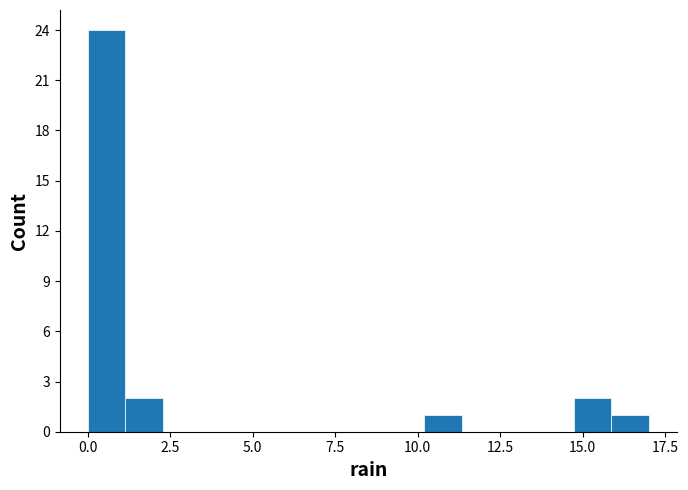

Around what value on the x-axis is the tallest bar? Give the approximate position of its centre, as read against the axis.

0.5